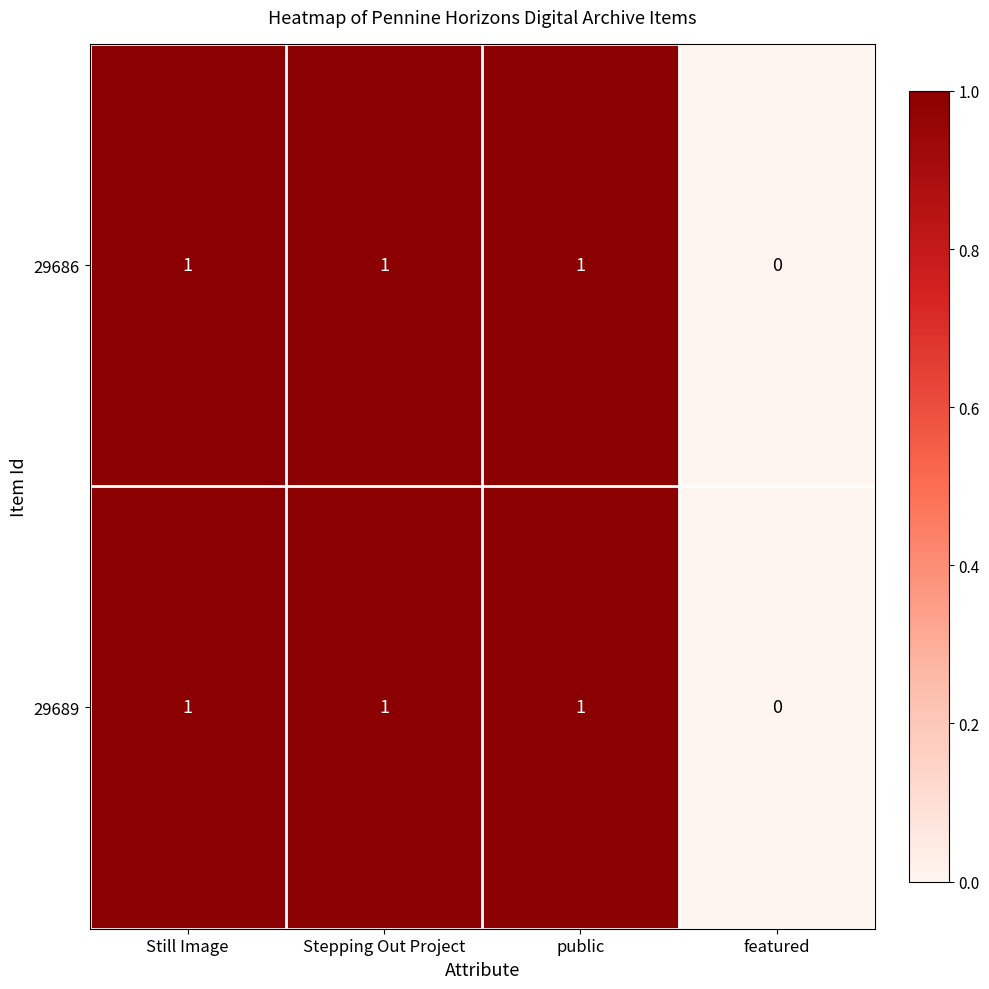

How many 29689 values are between 1 and 2?

3